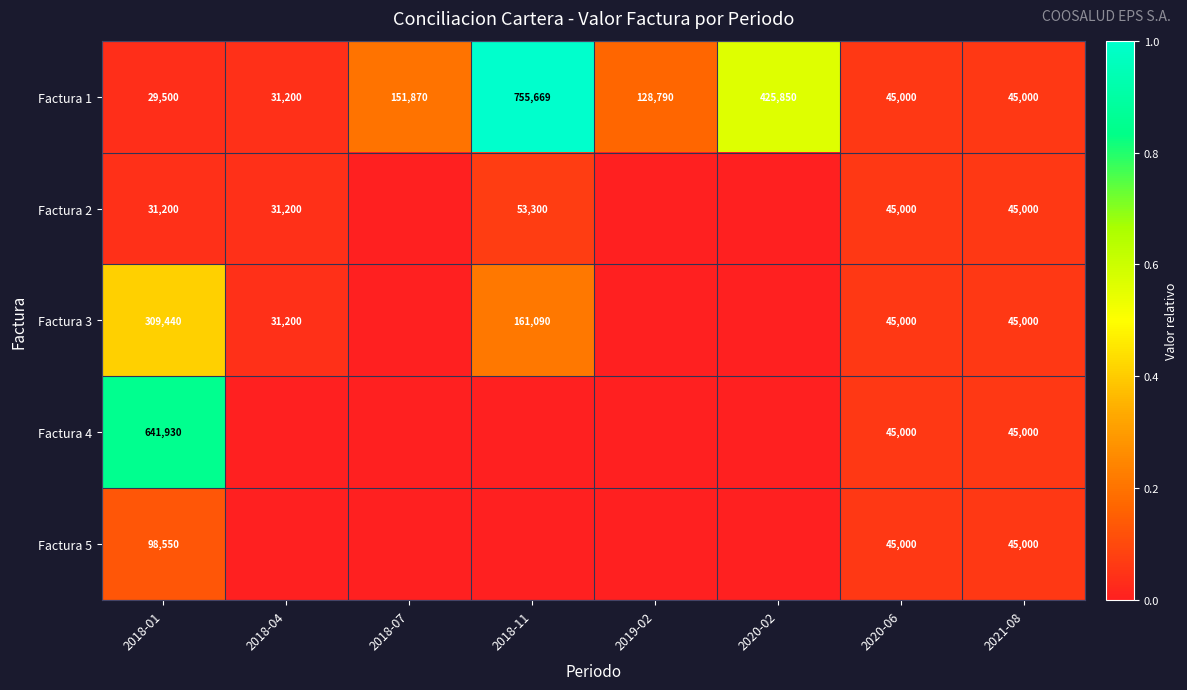

What is the average value of the Factura 1 series?

201610